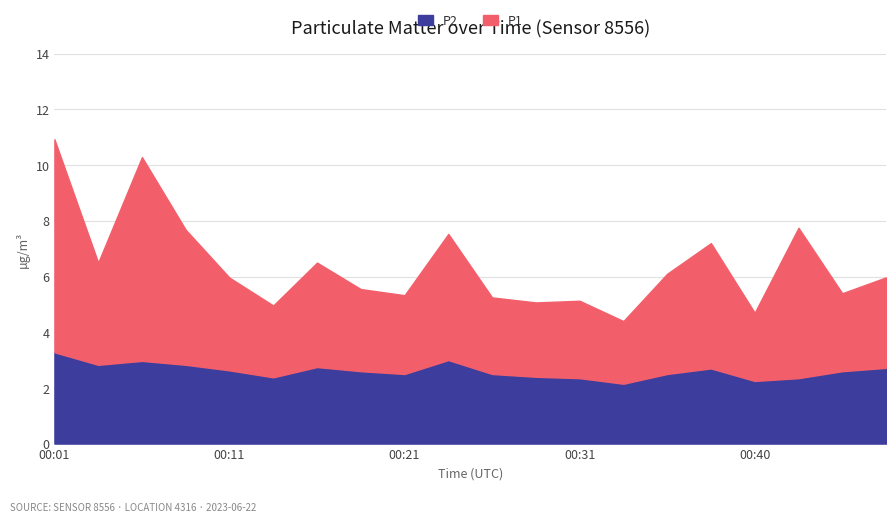

Reading left to right, transcribe all the data shown in this chart.

P1: 7.7	3.7	7.3	4.8	3.3	2.6	3.8	3.0	2.8	4.5	2.8	2.7	2.8	2.2	3.6	4.5	2.5	5.4	2.8	3.2
P2: 3.3	2.8	3.0	2.8	2.6	2.4	2.8	2.6	2.5	3.0	2.5	2.4	2.4	2.1	2.5	2.7	2.2	2.4	2.6	2.7